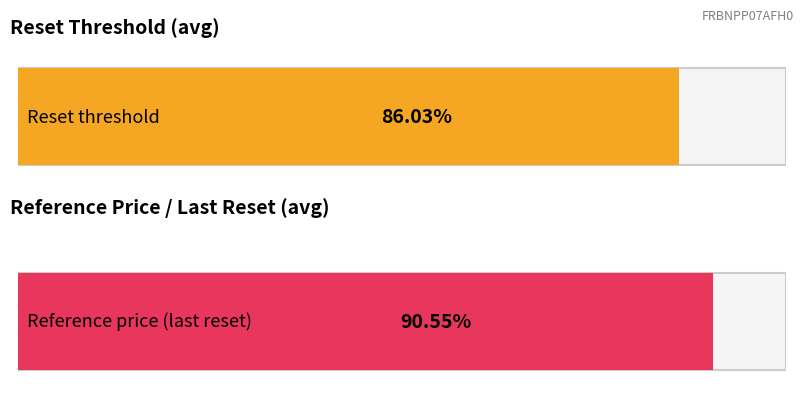

Rank the series by their maximum value, from highest to lowest.

Reference price (last reset), Reset threshold